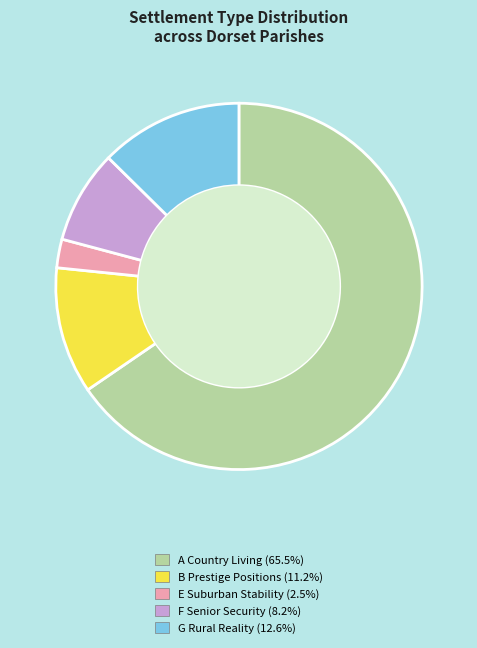

Does any single category account for the majority?

Yes